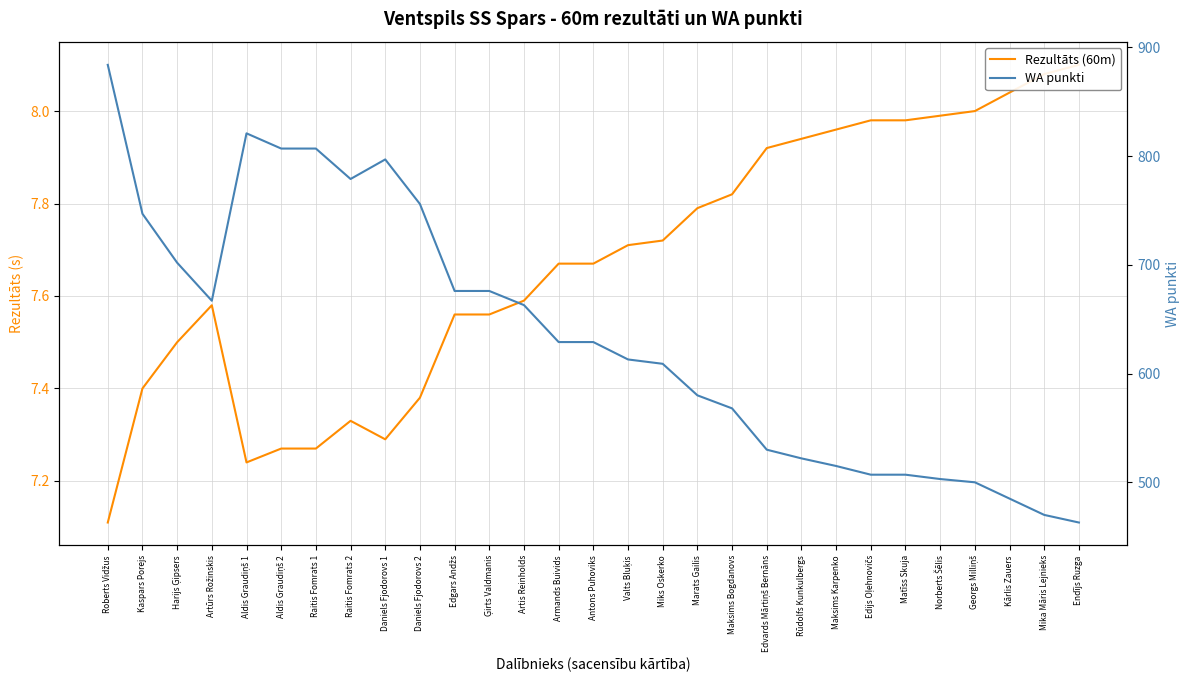

How many interior local peaks does the WA punkti series have?

2